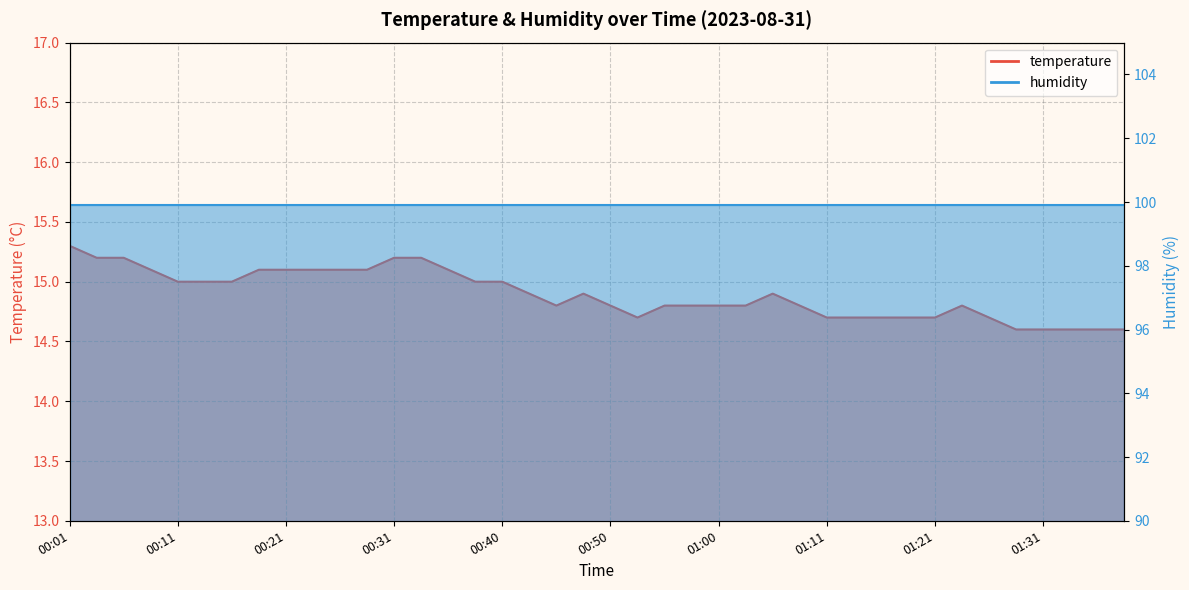

List the labels in order of value, smallest first.

01:28, 01:31, 01:33, 01:36, 01:38, 00:53, 01:11, 01:13, 01:16, 01:18, 01:21, 01:26, 00:45, 00:50, 00:55, 00:58, 01:00, 01:03, 01:08, 01:23, 00:43, 00:48, 01:05, 00:11, 00:13, 00:16, 00:38, 00:40, 00:08, 00:18, 00:21, 00:23, 00:26, 00:28, 00:35, 00:03, 00:06, 00:31, 00:33, 00:01